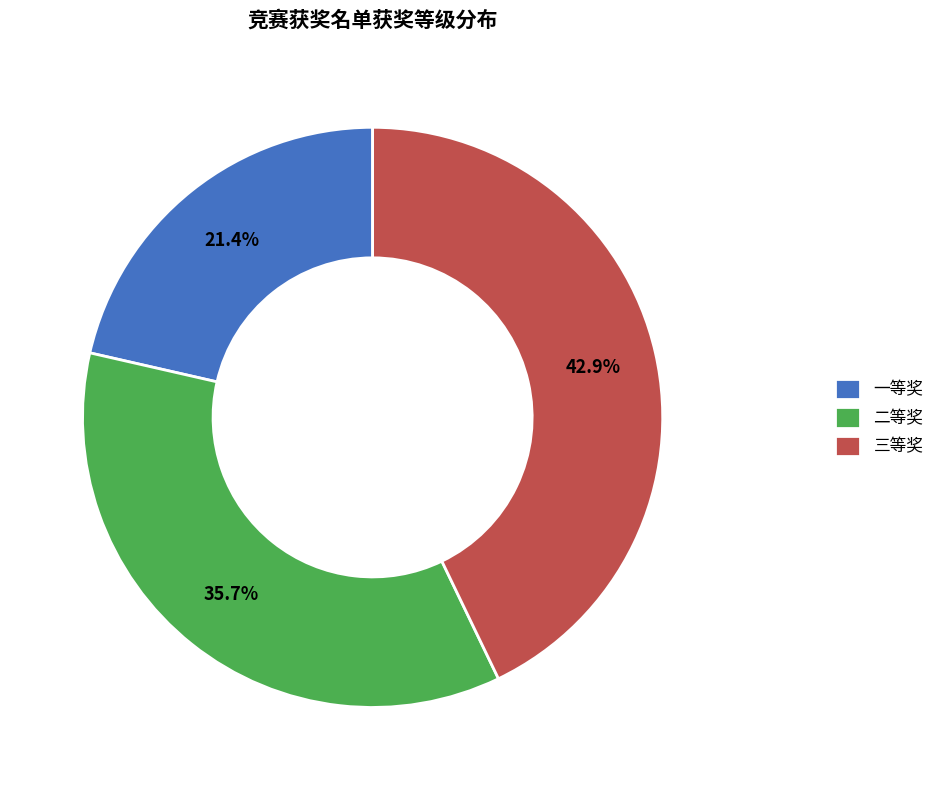

Rank the categories by value from lowest to highest.

一等奖, 二等奖, 三等奖